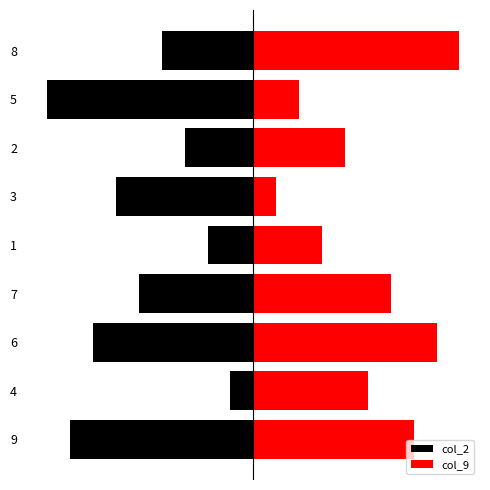

What is the total value across all series at 6?

1